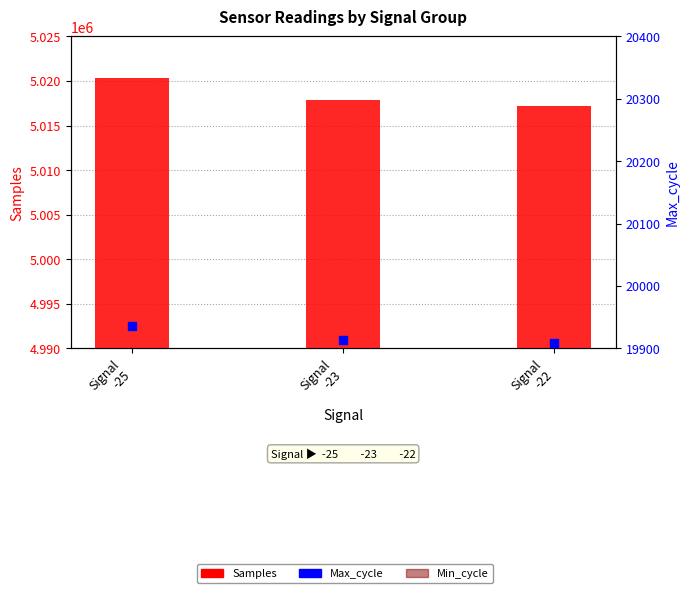

At how many categories does at least one series exceed 431308?

3